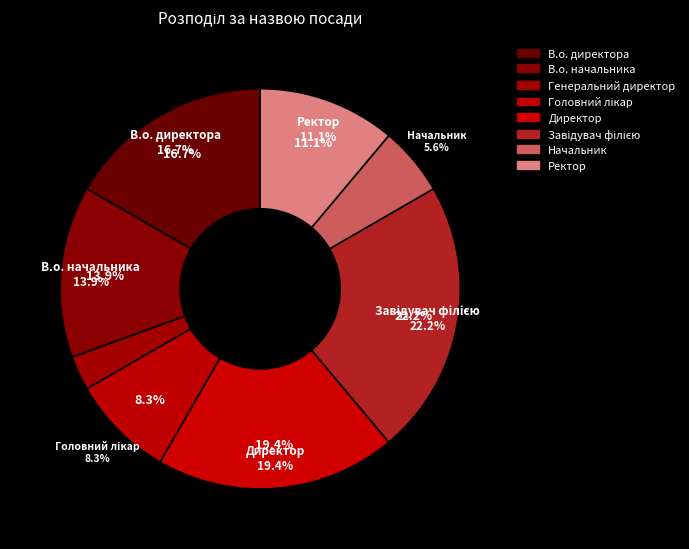

Does Ректор represent more than half of the total?

No